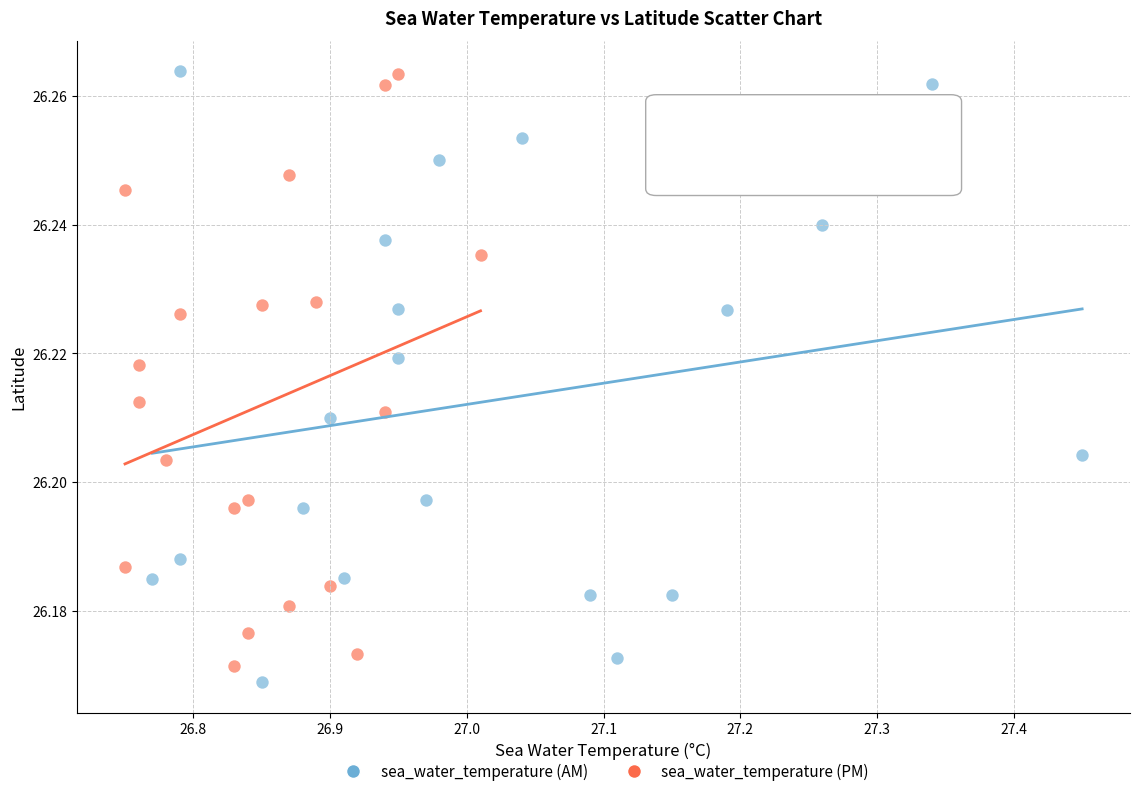

What are all the series names shown in the legend?

sea_water_temperature (AM), sea_water_temperature (PM)